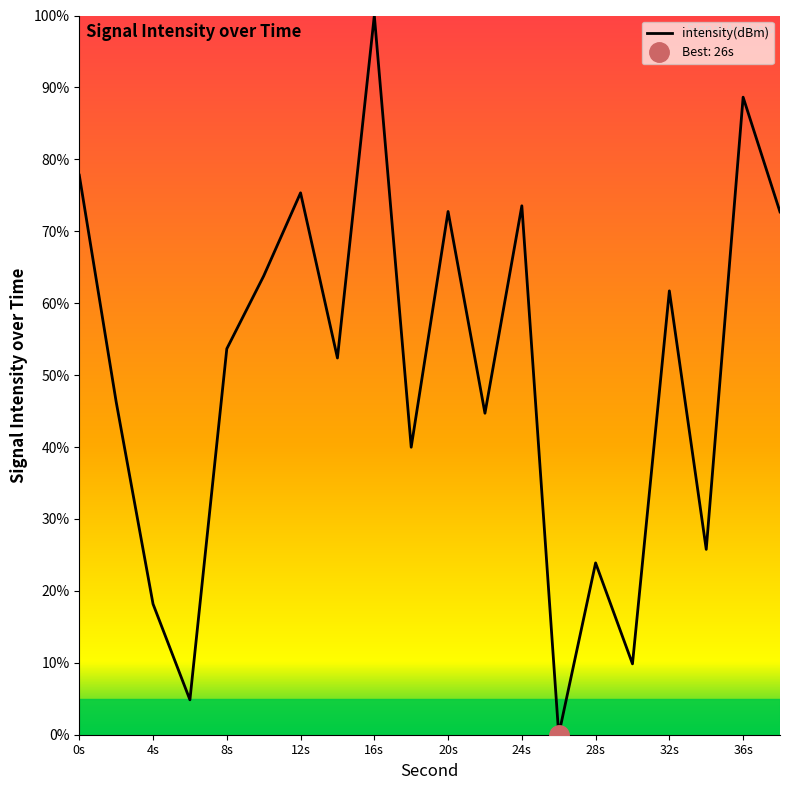

What is the greatest value displayed?

1.0